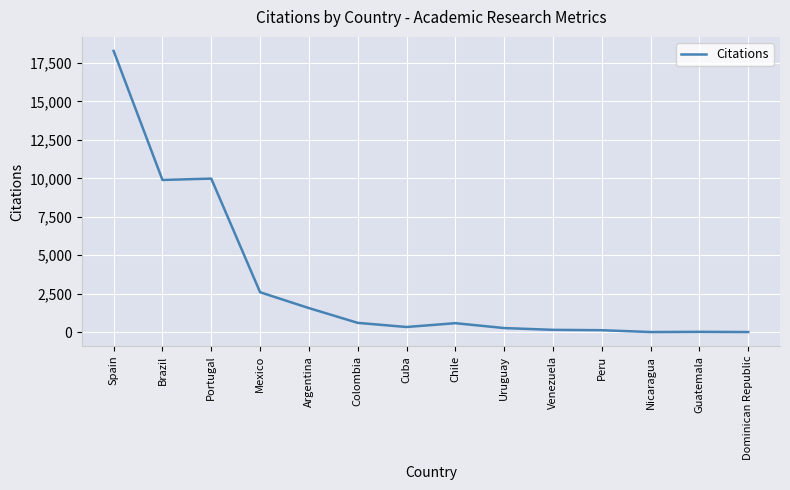

What is the greatest value displayed?

18284